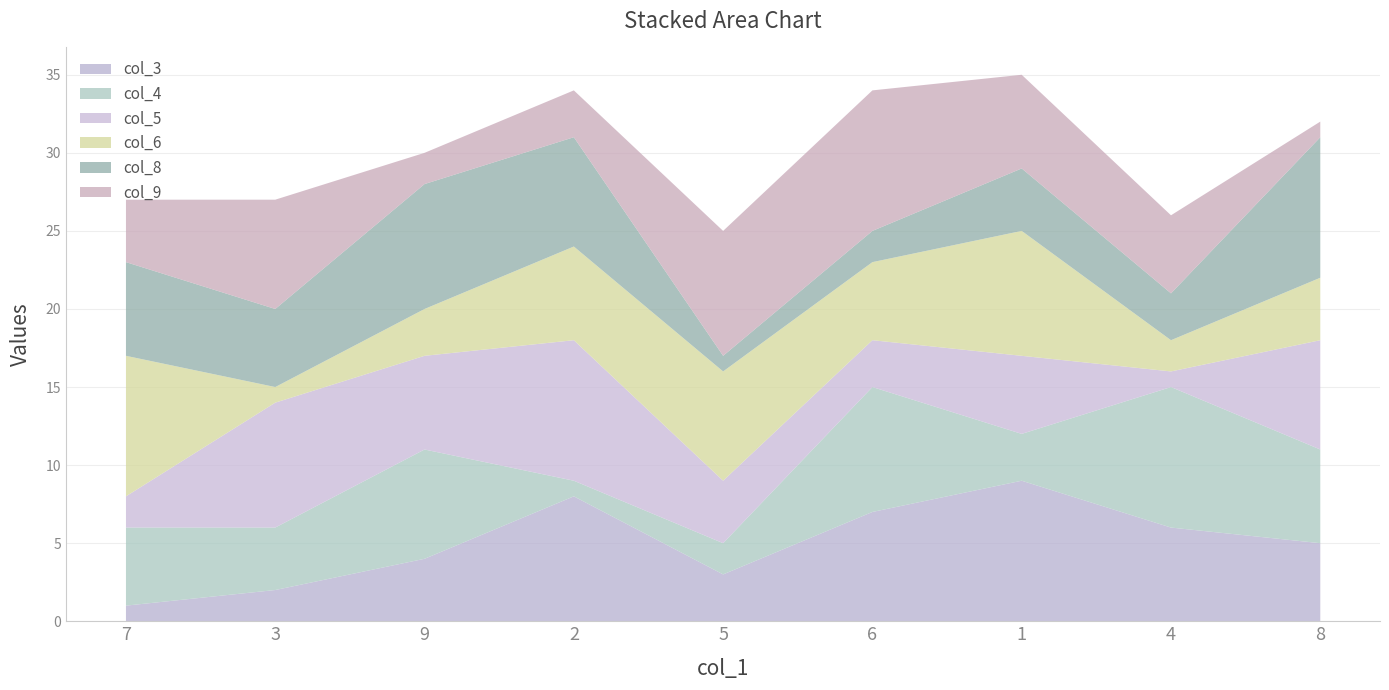

Reading left to right, what are all the values shown in this chart?

col_3: 7=1	3=2	9=4	2=8	5=3	6=7	1=9	4=6	8=5
col_4: 7=5	3=4	9=7	2=1	5=2	6=8	1=3	4=9	8=6
col_5: 7=2	3=8	9=6	2=9	5=4	6=3	1=5	4=1	8=7
col_6: 7=9	3=1	9=3	2=6	5=7	6=5	1=8	4=2	8=4
col_8: 7=6	3=5	9=8	2=7	5=1	6=2	1=4	4=3	8=9
col_9: 7=4	3=7	9=2	2=3	5=8	6=9	1=6	4=5	8=1